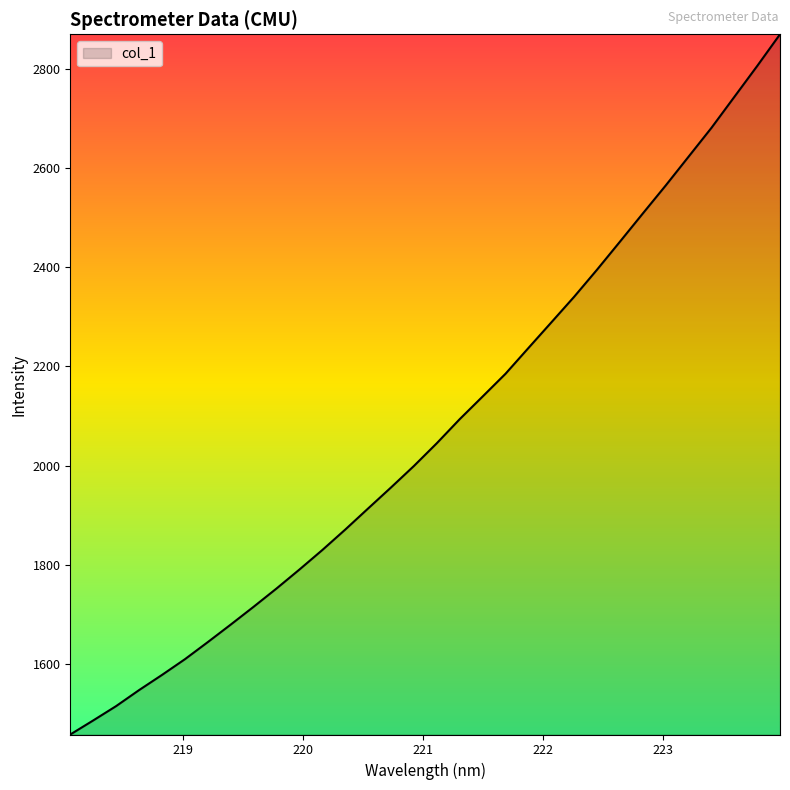

How many values are below 2044?

16